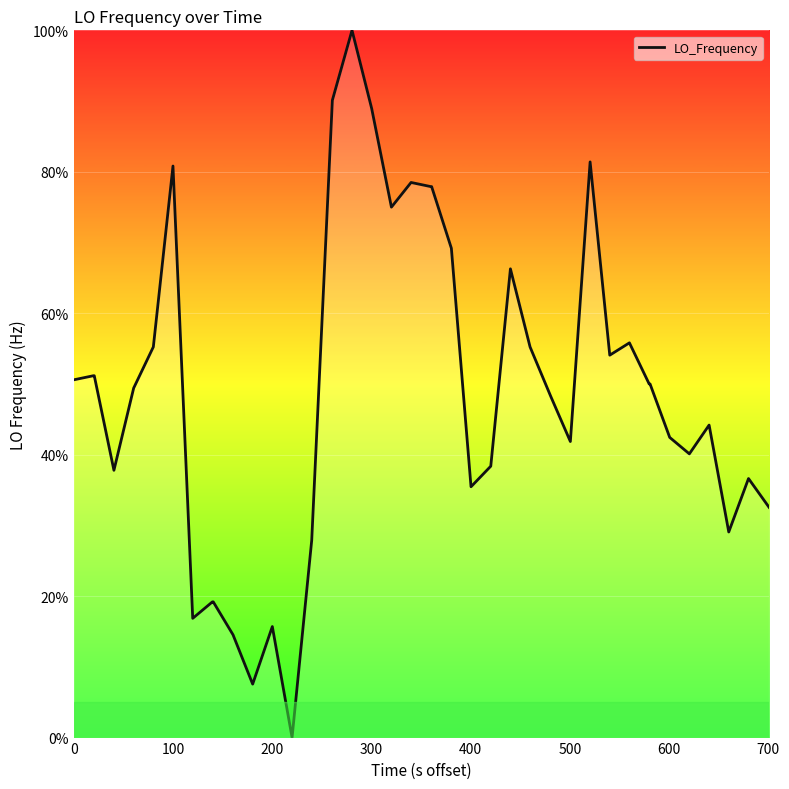

What is the difference between the maximum and minimum values?

100.0